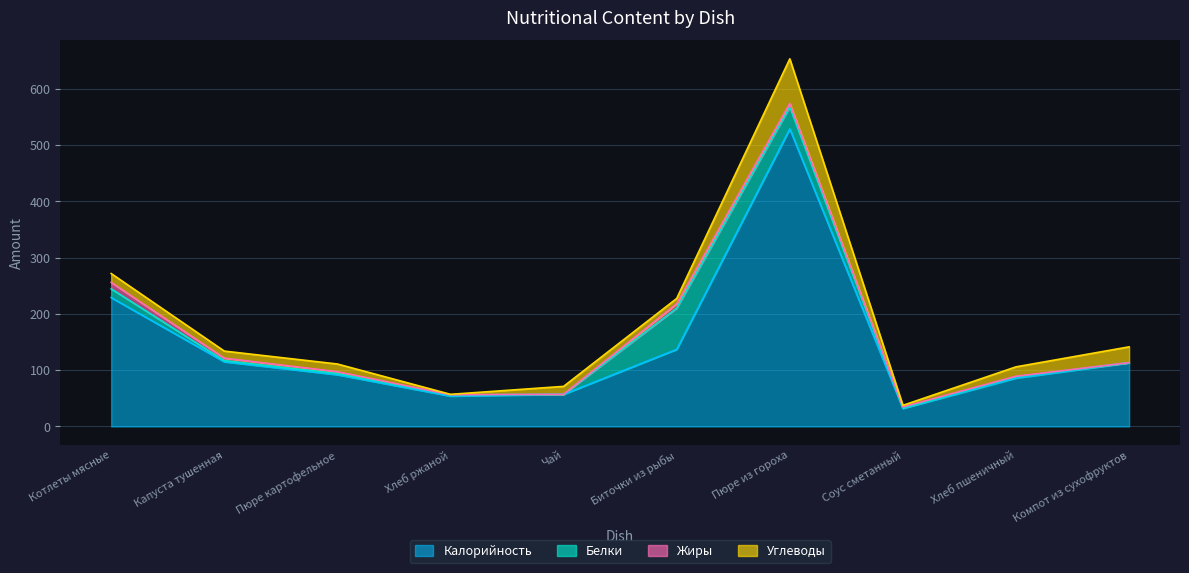

Rank the categories by Калорийность value from lowest to highest.

Соус сметанный, Хлеб ржаной, Чай, Хлеб пшеничный, Пюре картофельное, Компот из сухофруктов, Капуста тушенная, Биточки из рыбы, Котлеты мясные, Пюре из гороха